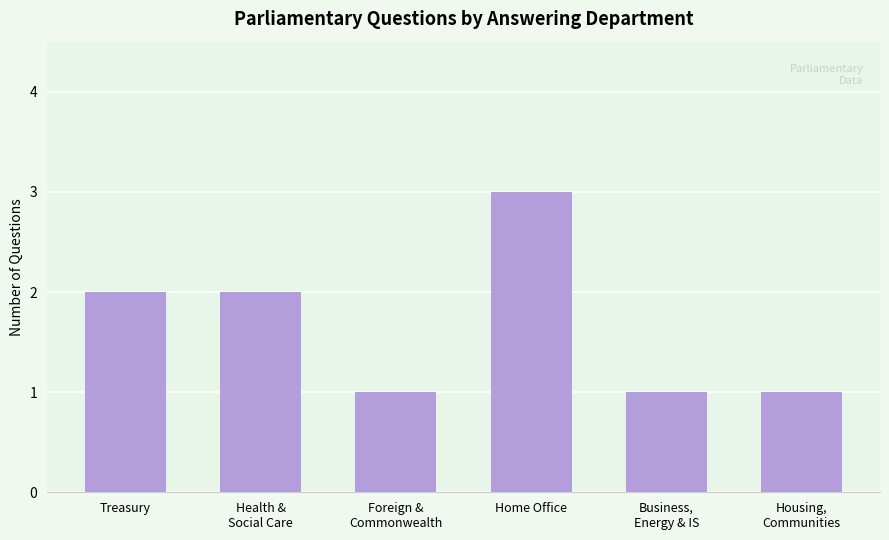

What is the ratio of the value at Business,
Energy & IS to the value at Treasury?

0.5